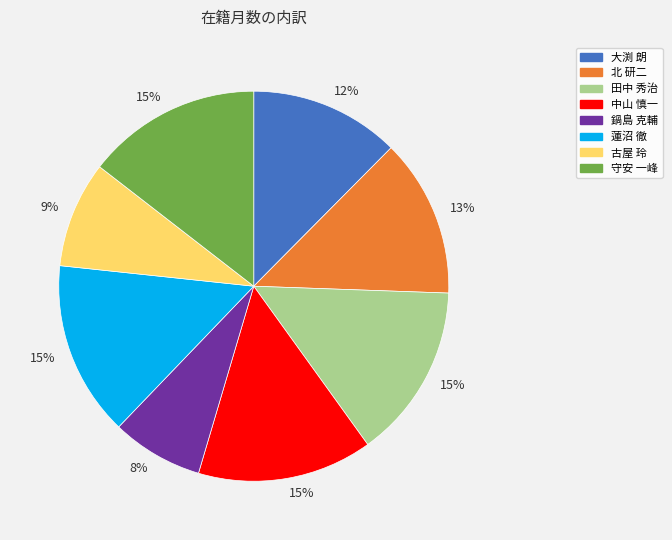

Count the number of slices in the pie.

8